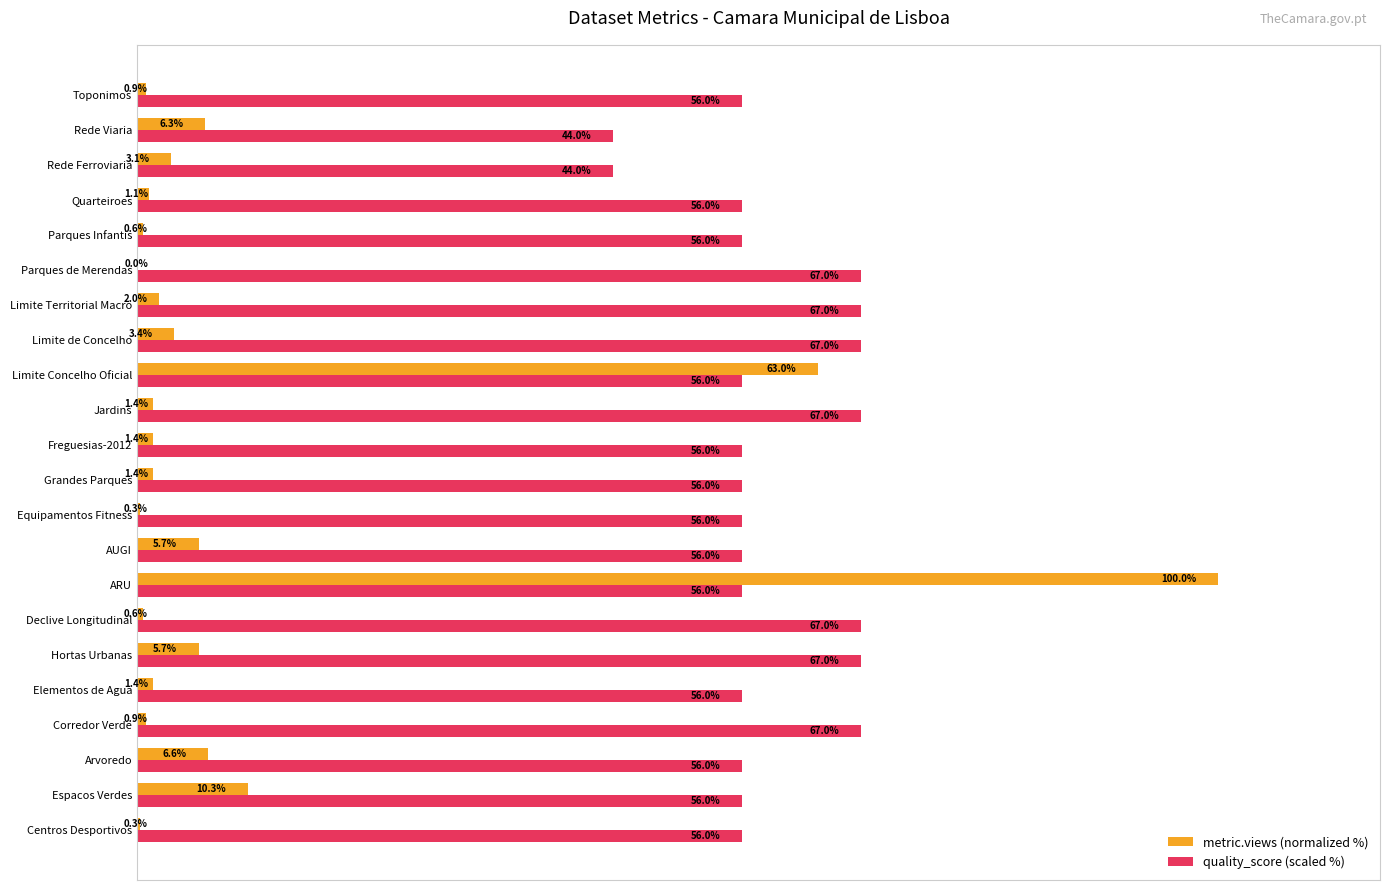

Is the value of metric.views (normalized %) at Limite de Concelho greater than the value of quality_score (scaled %) at Parques de Merendas?

No